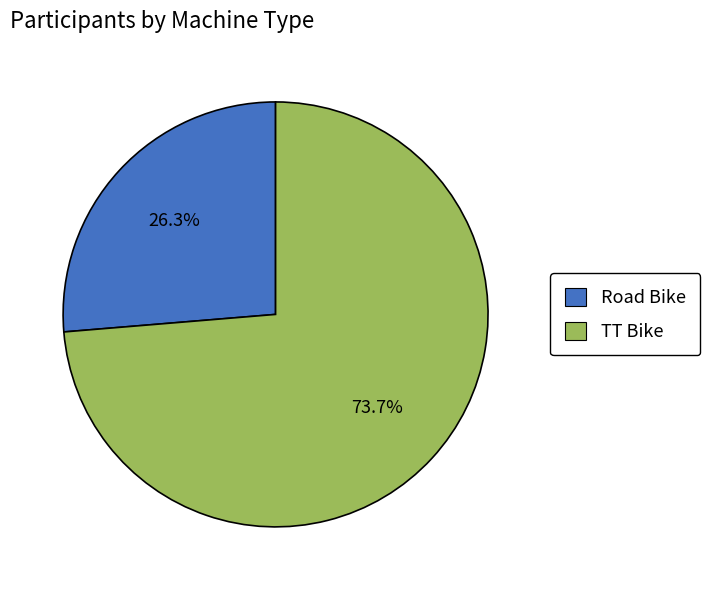

To the nearest percent, what is the difference between the largest and smallest slice percentages?

47%